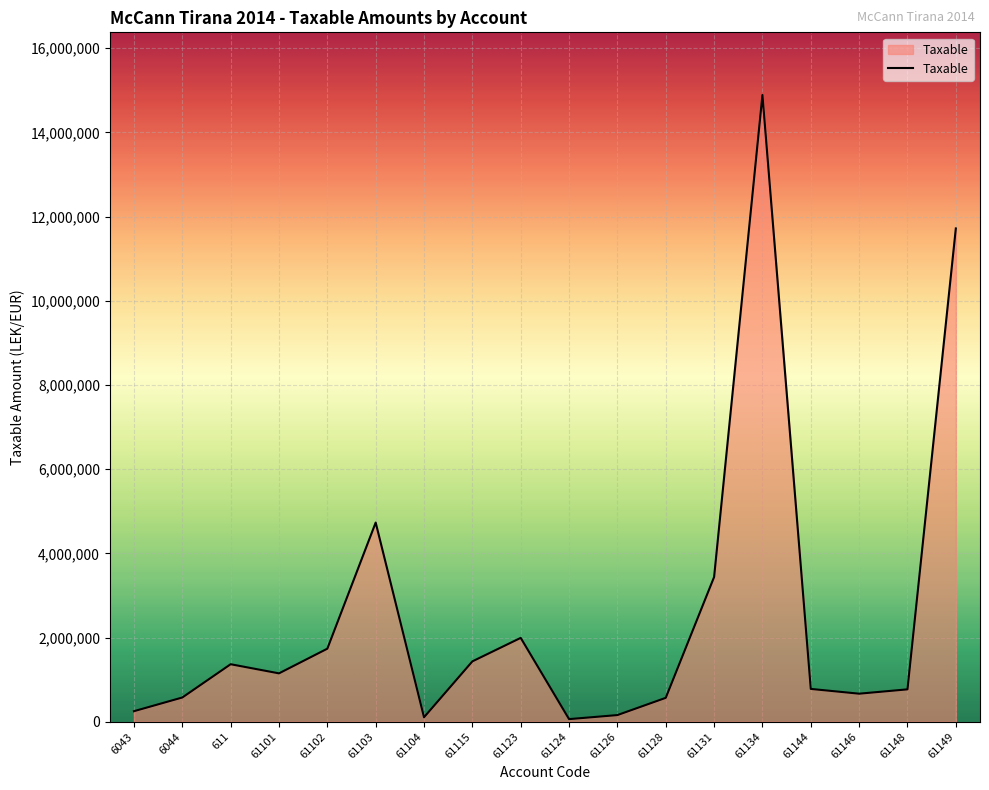

Which has a higher value, 61134 or 611?

61134